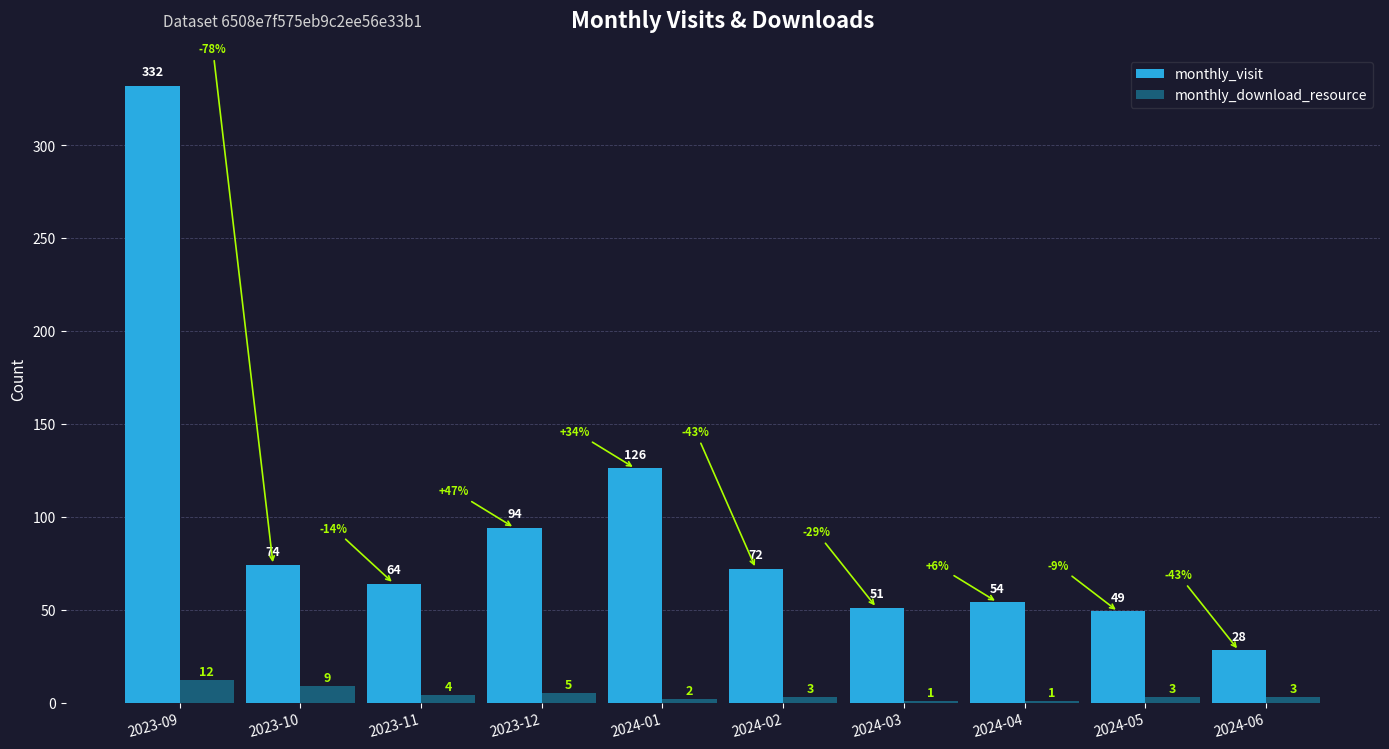

Which series has the largest total across all categories?

monthly_visit